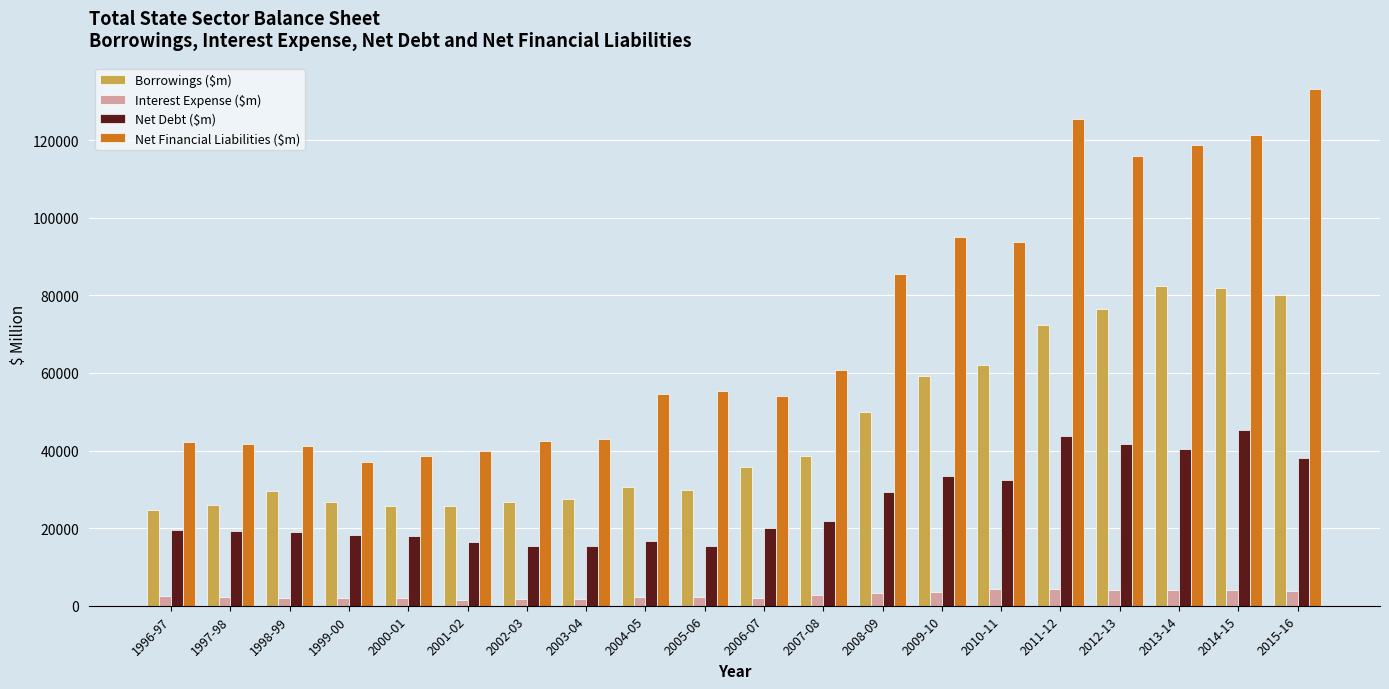

How many categories are shown in the chart?

20